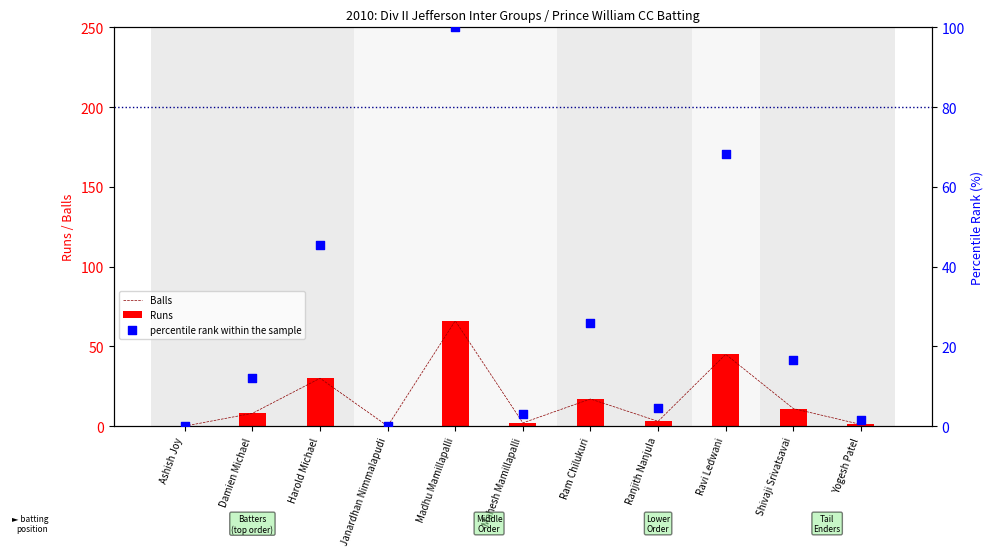

At how many categories does at least one series exceed 40?

3